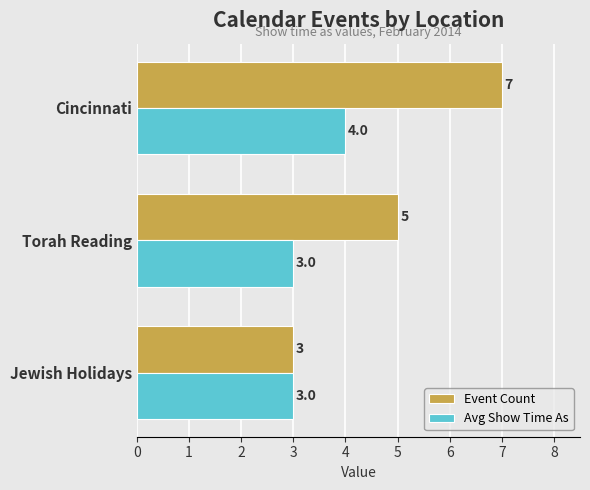

At which category is the sum across all series the highest?

Cincinnati